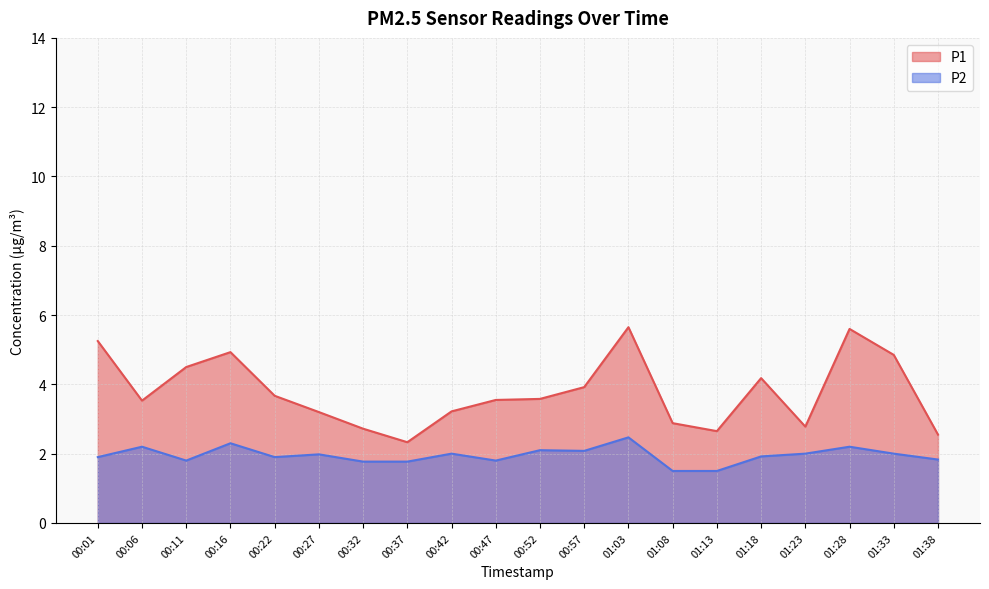

The value of P1 at 00:57 is 5.7. True or false?

False